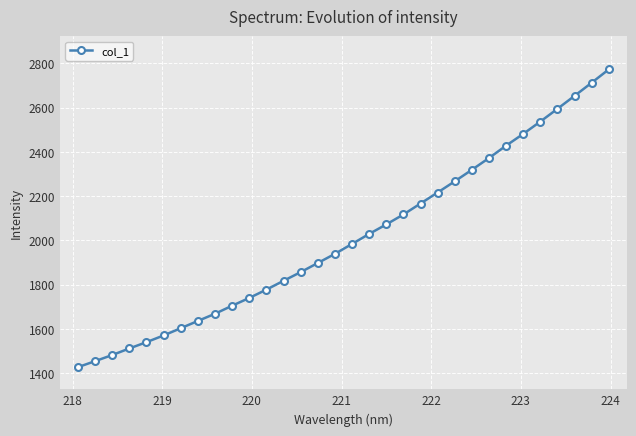

What is the difference between the maximum and minimum values?

1345.2